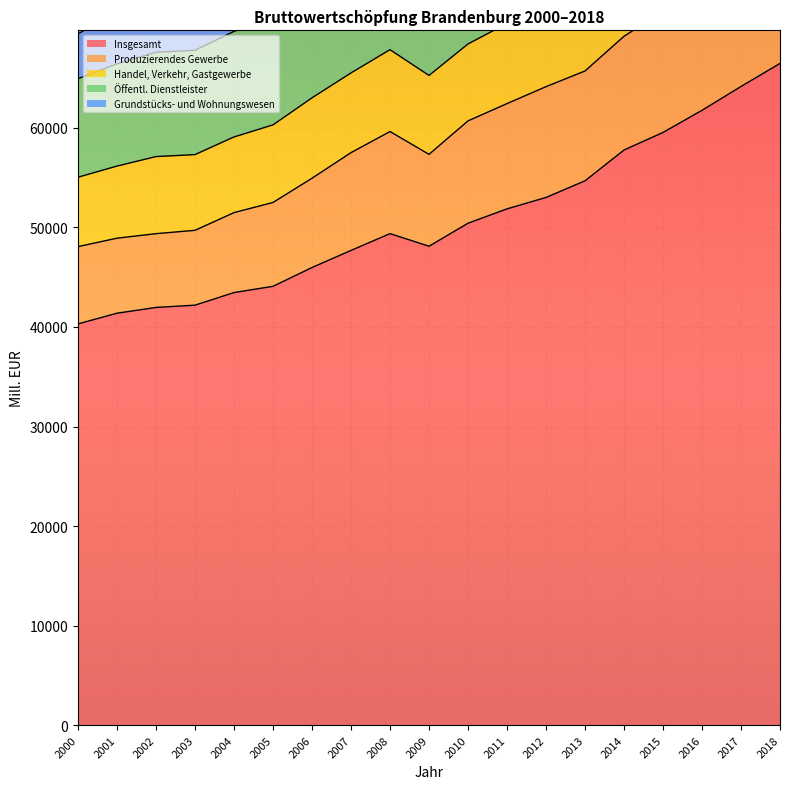

At how many categories does at least one series exceed 90635?

5